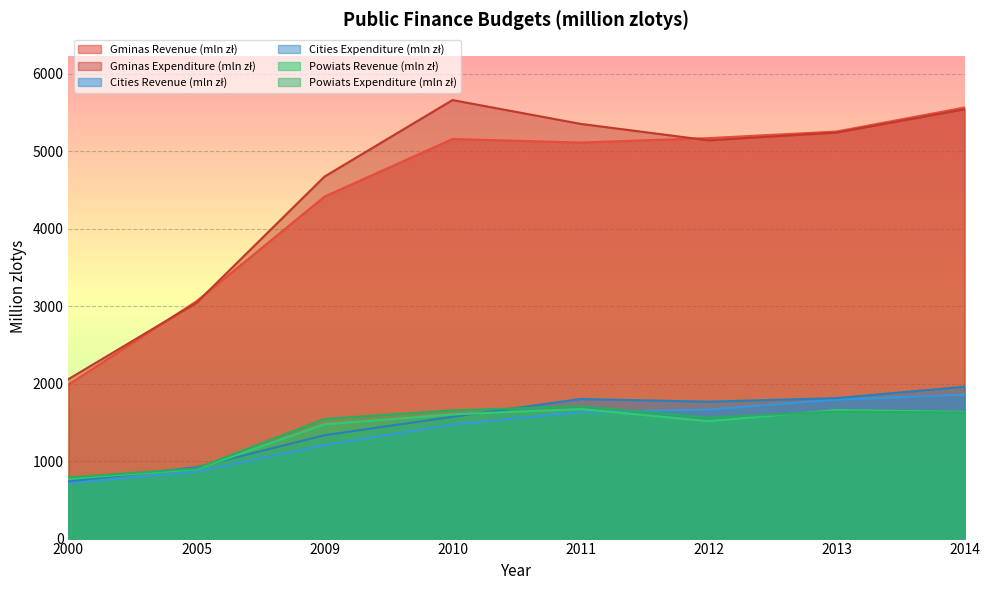

Reading left to right, transcribe all the data shown in this chart.

Gminas Revenue (mln zł): 2000=1988.0	2005=3062.2	2009=4413.5	2010=5157.1	2011=5111.8	2012=5168.9	2013=5253.7	2014=5564.1
Gminas Expenditure (mln zł): 2000=2057.9	2005=3042.5	2009=4672.0	2010=5659.7	2011=5352.5	2012=5140.4	2013=5240.2	2014=5541.2
Cities Revenue (mln zł): 2000=713.6	2005=864.1	2009=1208.2	2010=1471.7	2011=1632.6	2012=1665.2	2013=1793.2	2014=1857.6
Cities Expenditure (mln zł): 2000=737.2	2005=920.8	2009=1334.1	2010=1571.8	2011=1801.4	2012=1766.9	2013=1813.1	2014=1959.9
Powiats Revenue (mln zł): 2000=771.9	2005=895.3	2009=1475.2	2010=1602.4	2011=1671.8	2012=1515.4	2013=1659.1	2014=1635.0
Powiats Expenditure (mln zł): 2000=789.2	2005=904.7	2009=1544.5	2010=1654.7	2011=1707.1	2012=1561.5	2013=1639.5	2014=1627.0